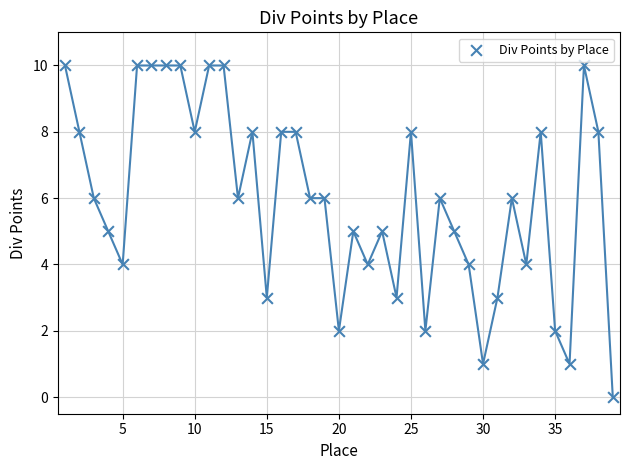

What is the range of Y values (max minus min)?

10